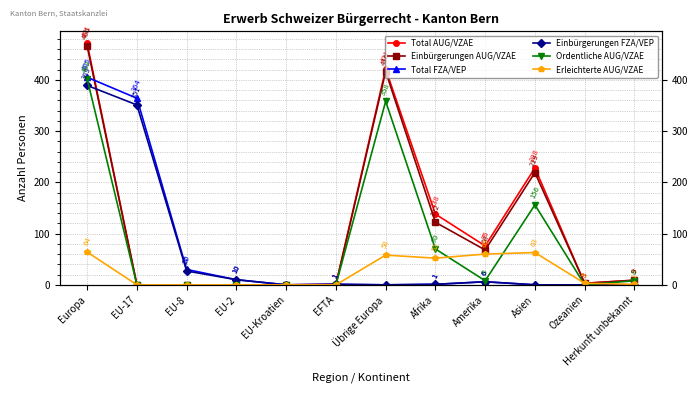

At Ozeanien, list the series in order from largest to smallest.

Total AUG/VZAE, Einbürgerungen AUG/VZAE, Erleichterte AUG/VZAE, Total FZA/VEP, Einbürgerungen FZA/VEP, Ordentliche AUG/VZAE